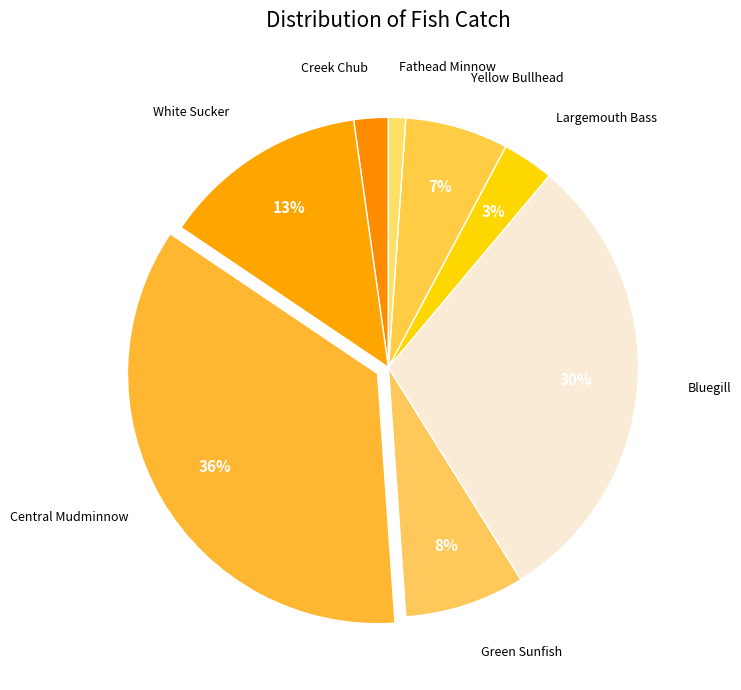

How many segments does this pie chart have?

8